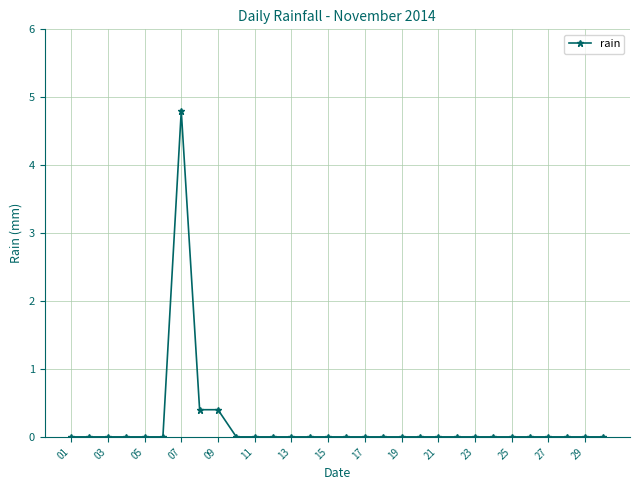

What is the difference between the maximum and minimum values?

4.8